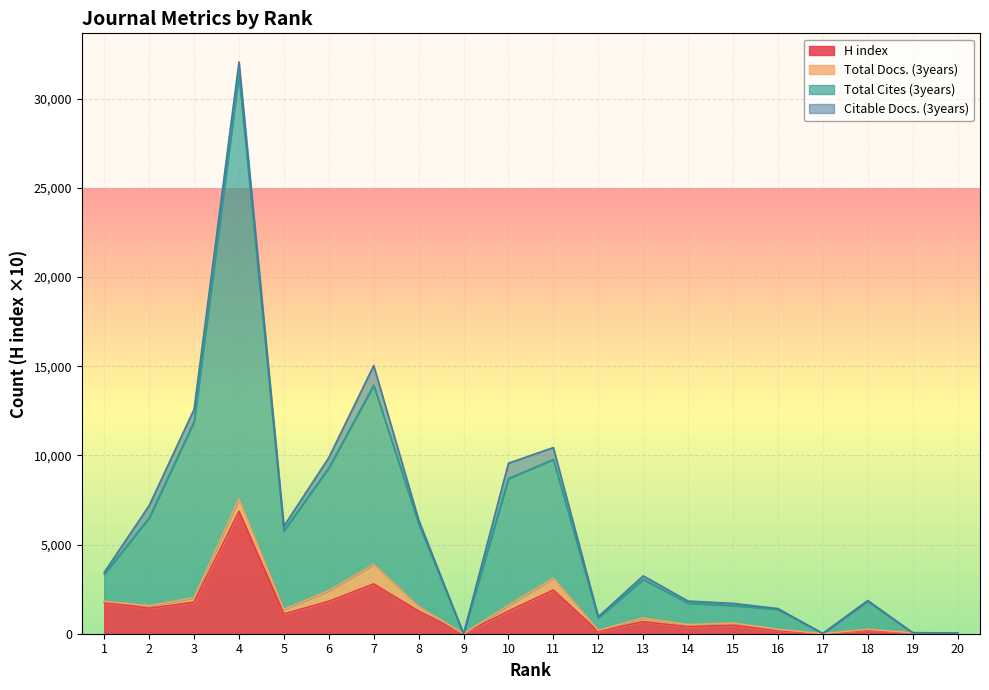

What are all the series names shown in the legend?

H index, Total Docs. (3years), Total Cites (3years), Citable Docs. (3years)